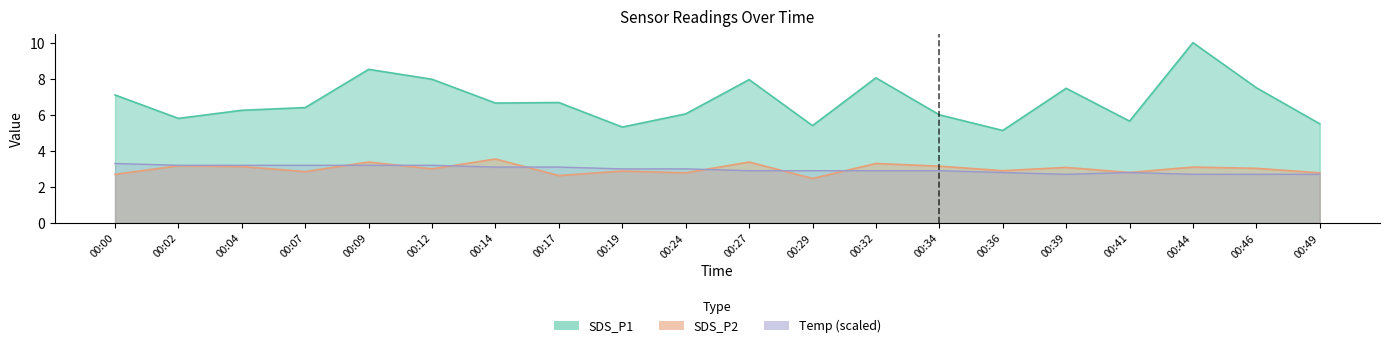

Rank the series at 00:00 from lowest to highest value.

SDS_P2, Temp, SDS_P1